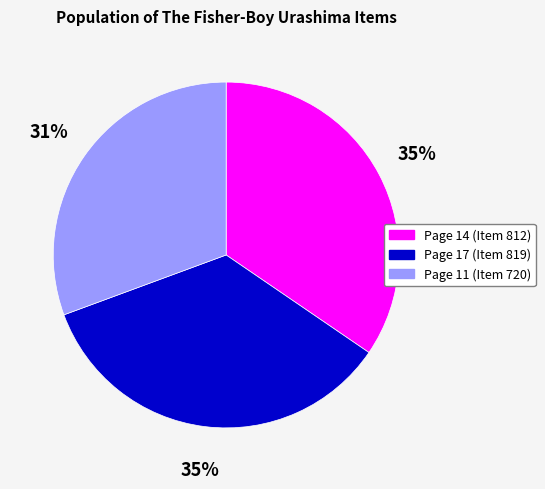

Is there any slice that represents more than half of the pie?

No